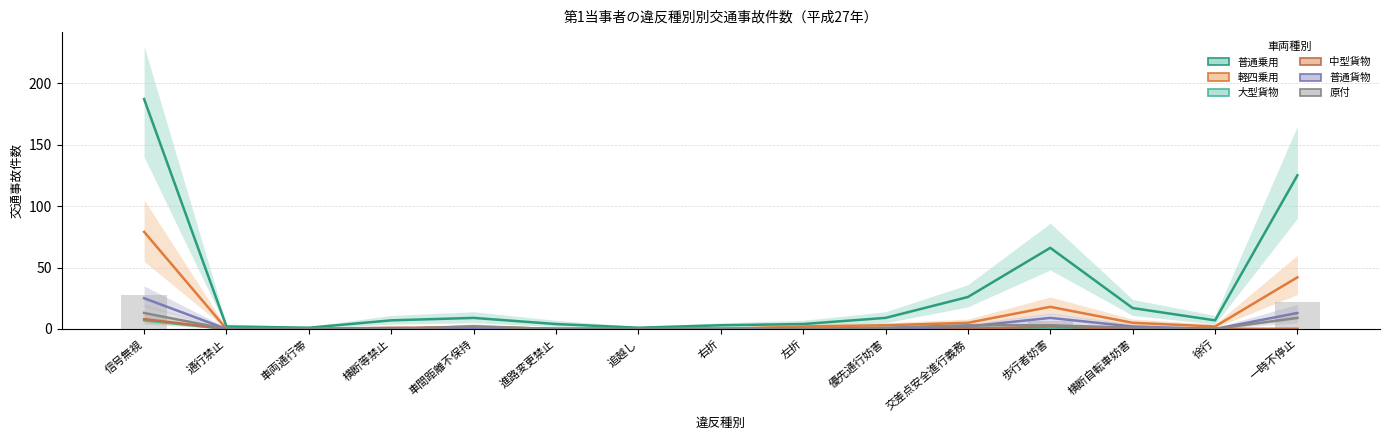

The value of 普通貨物 at 徐行 is 0. True or false?

True